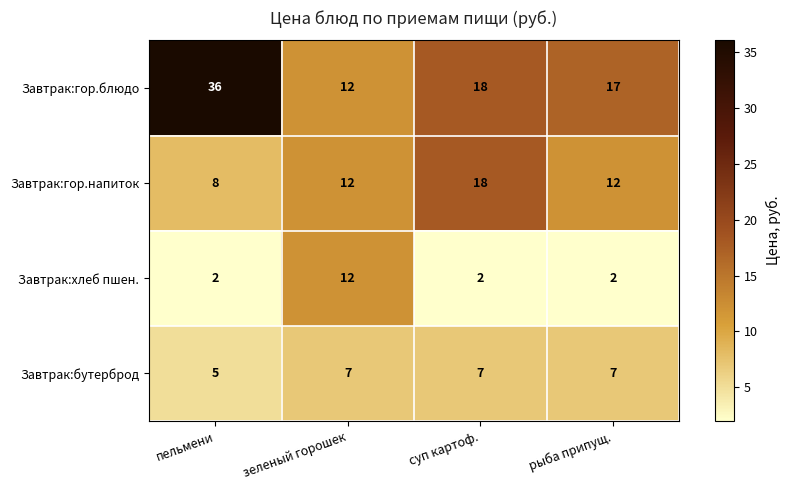

At how many categories does at least one series exceed 6?

4